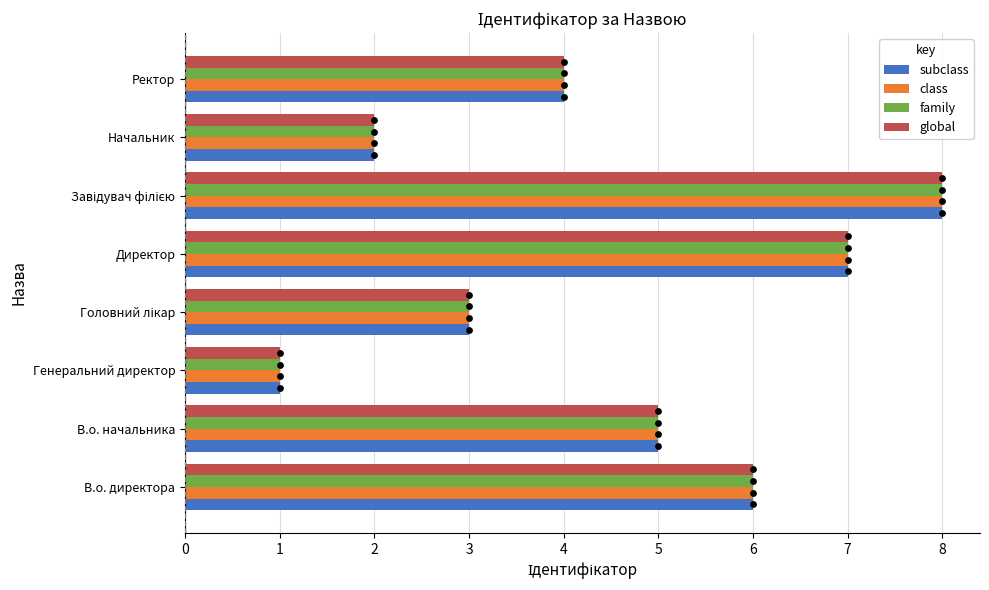

At how many categories does at least one series exceed 2?

6